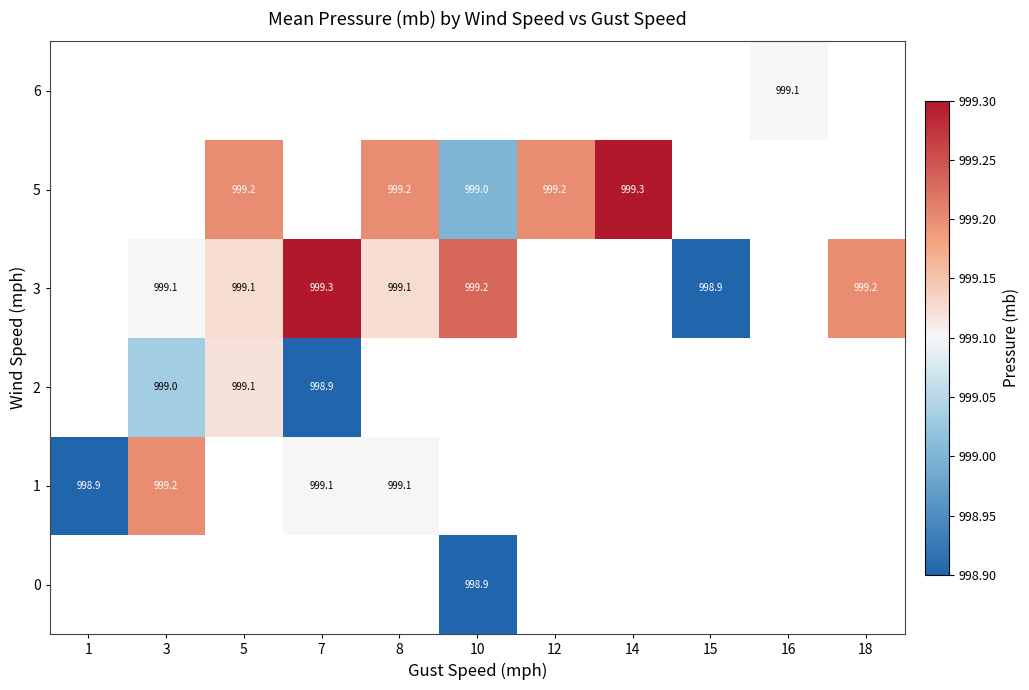

Count the number of categories in the chart.

11